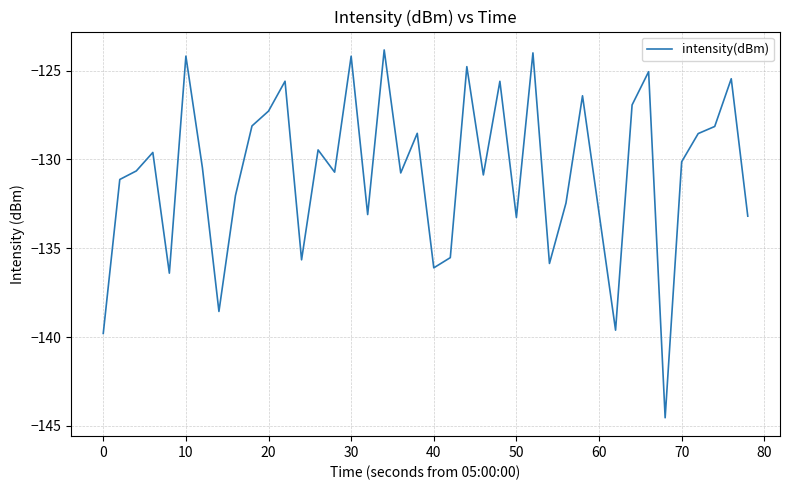

What is the greatest value displayed?

-123.8